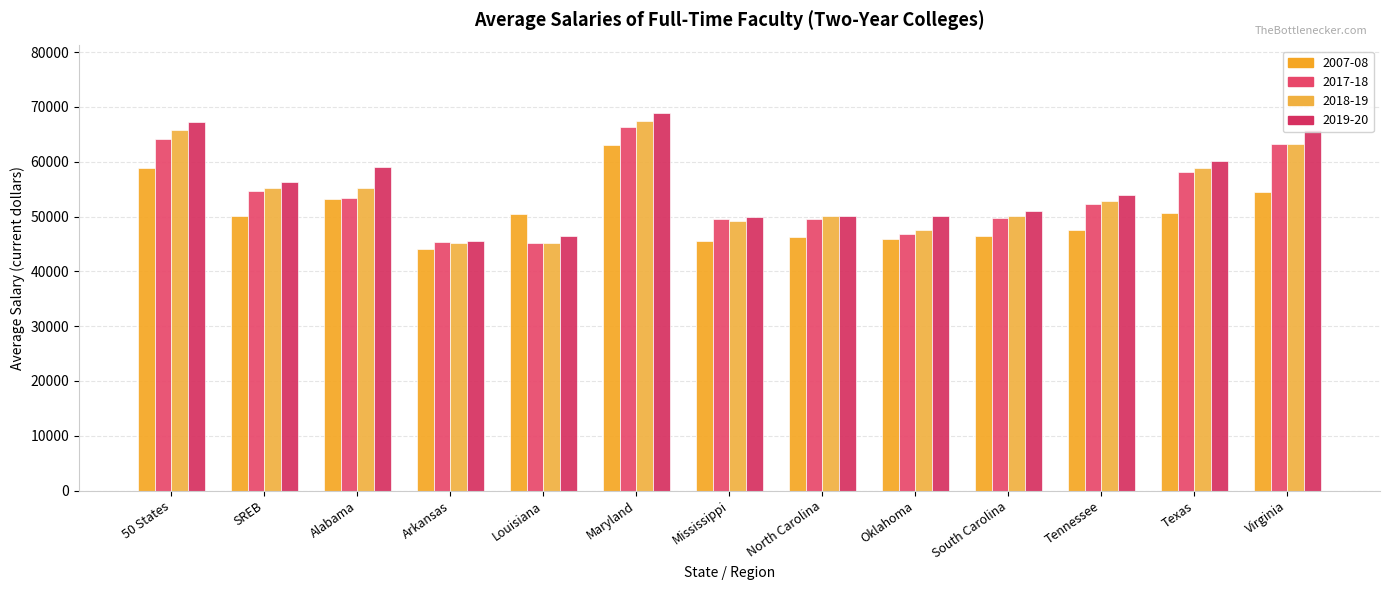

What is the difference between the 2018-19 values at Virginia and Tennessee?

10367.4